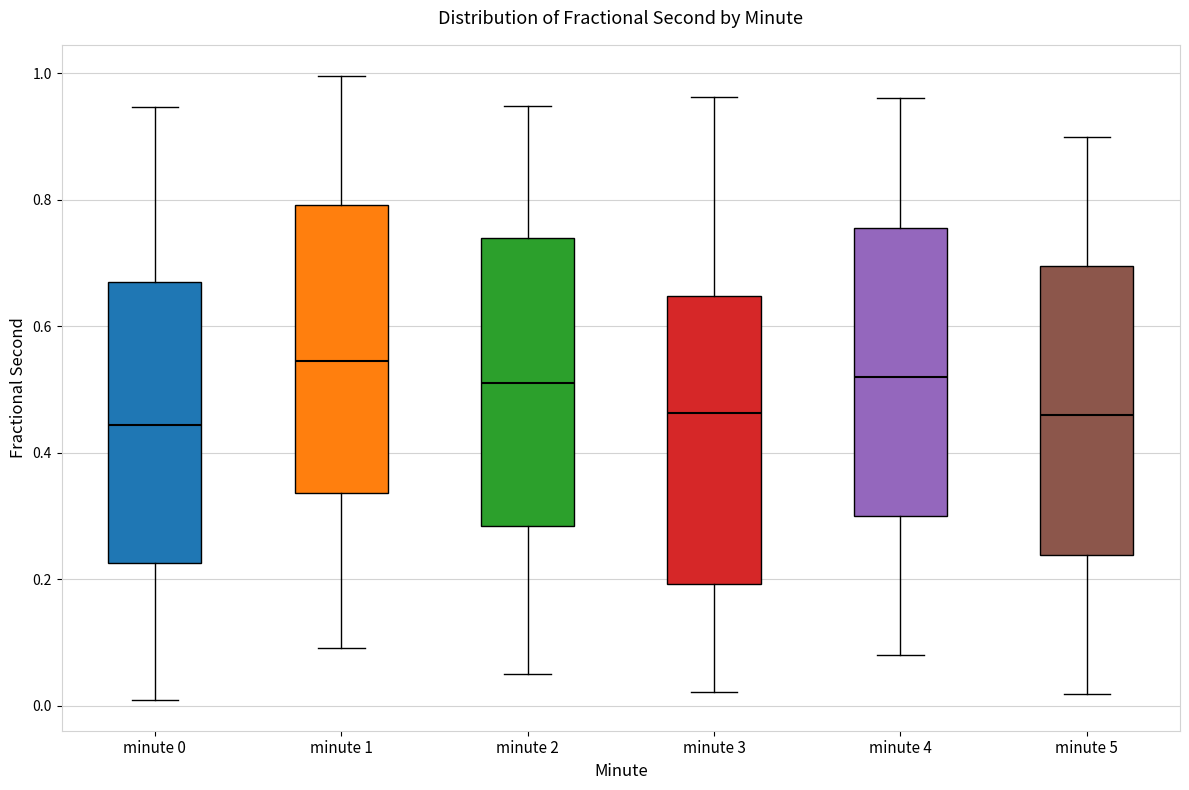

Which box has the highest median line?

minute 1